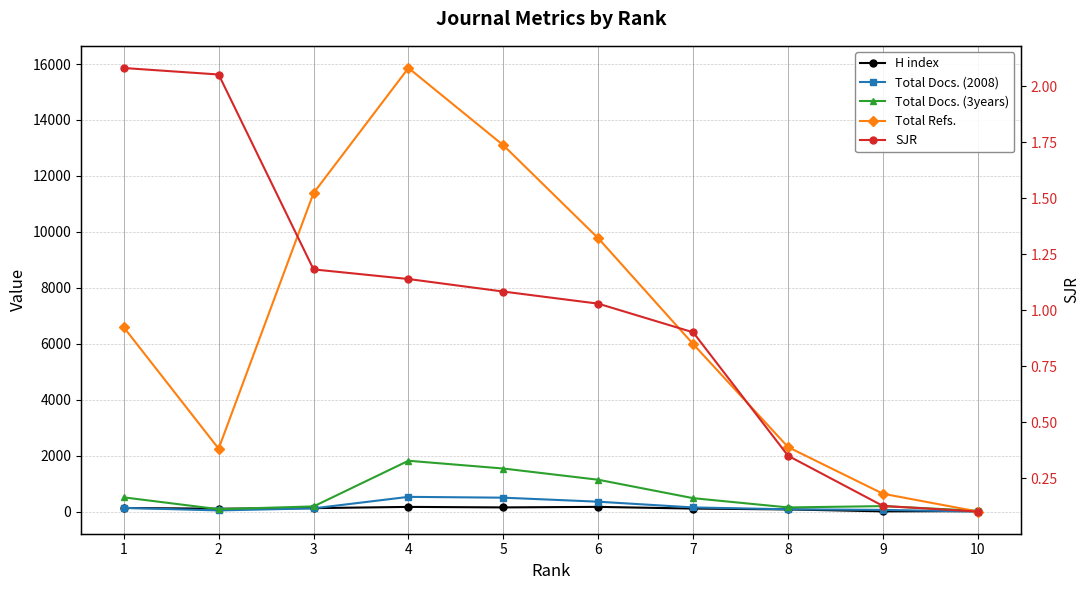

What is the difference between the highest and lowest values at 7?

5986.1